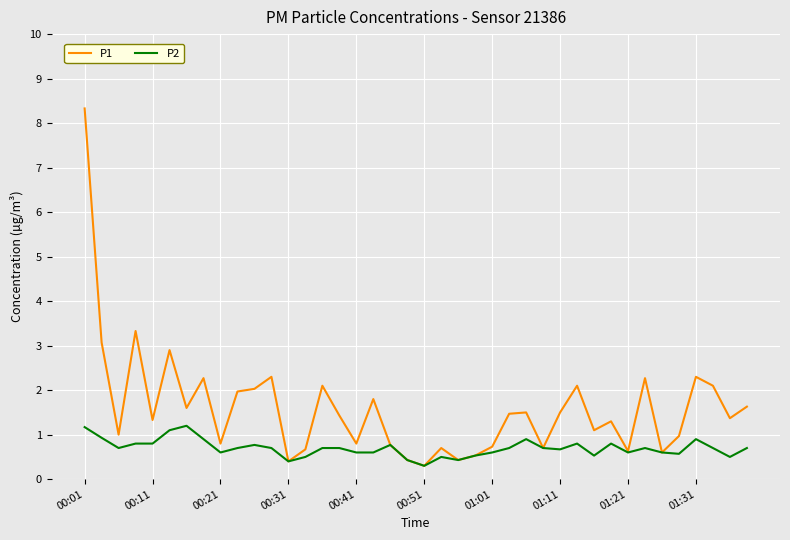

How many series are shown in this chart?

2